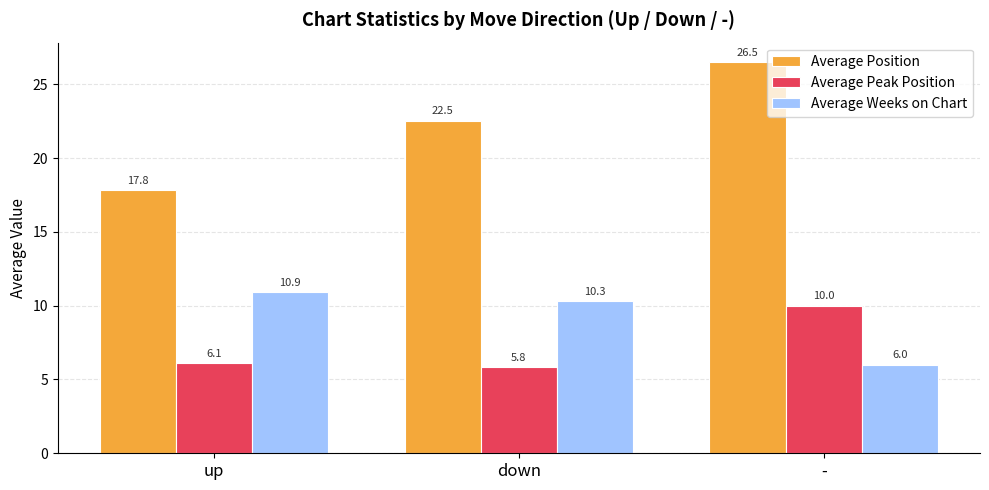

What is the highest value of the Average Weeks on Chart series?

10.9